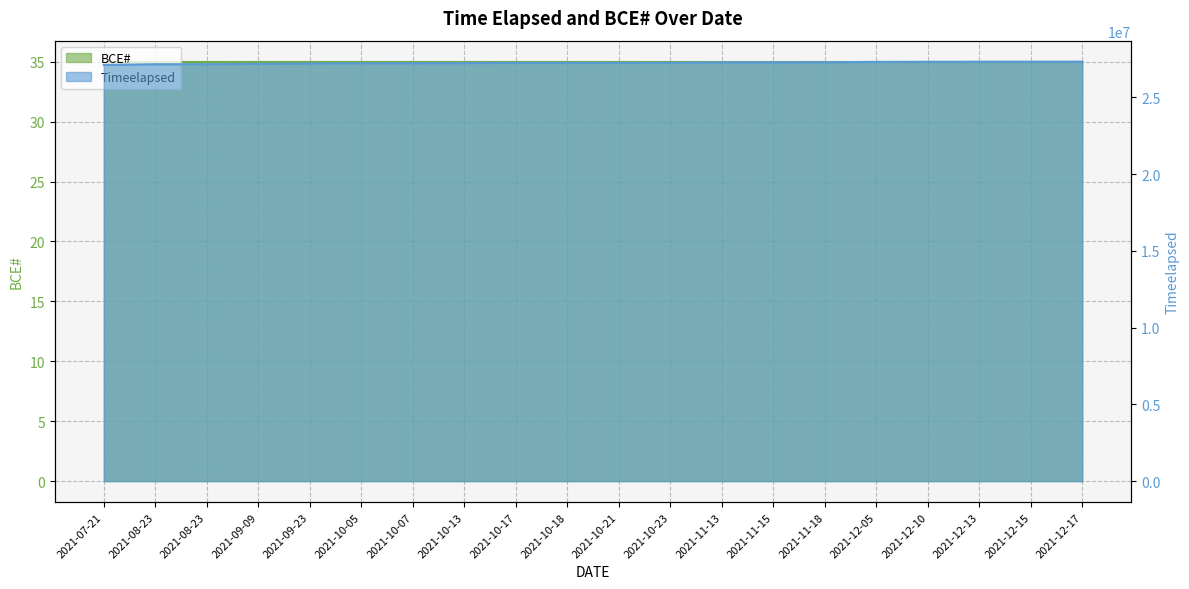

Reading left to right, list all the values displayed in this chart.

2021-07-21=27115466	2021-08-23=27162014	2021-08-23=27162472	2021-09-09=27186086	2021-09-23=27206524	2021-10-05=27224764	2021-10-07=27226492	2021-10-13=27236298	2021-10-17=27241678	2021-10-18=27242374	2021-10-21=27246550	2021-10-23=27250232	2021-11-13=27280796	2021-11-15=27282716	2021-11-18=27288044	2021-12-05=27312140	2021-12-10=27319988	2021-12-13=27323880	2021-12-15=27326830	2021-12-17=27329746